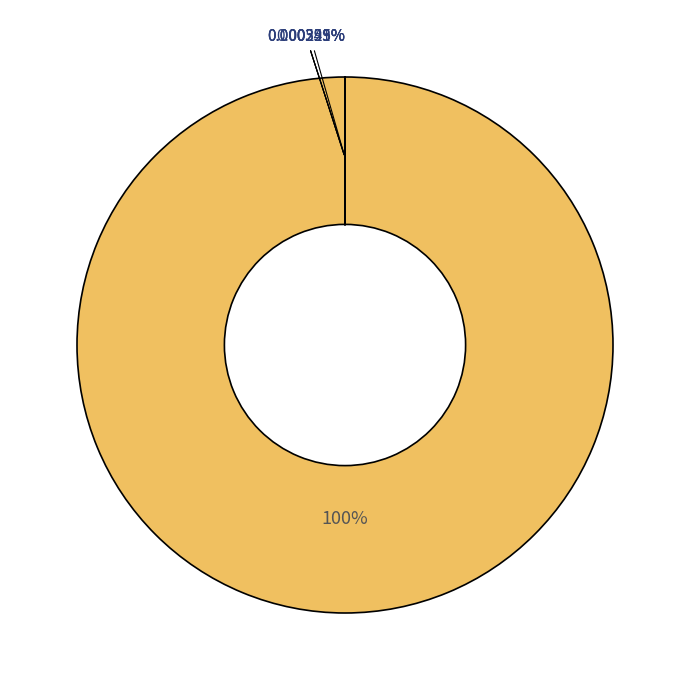

What percentage do Optik and Zeitschrift fur Physik D together represent?

100.0%